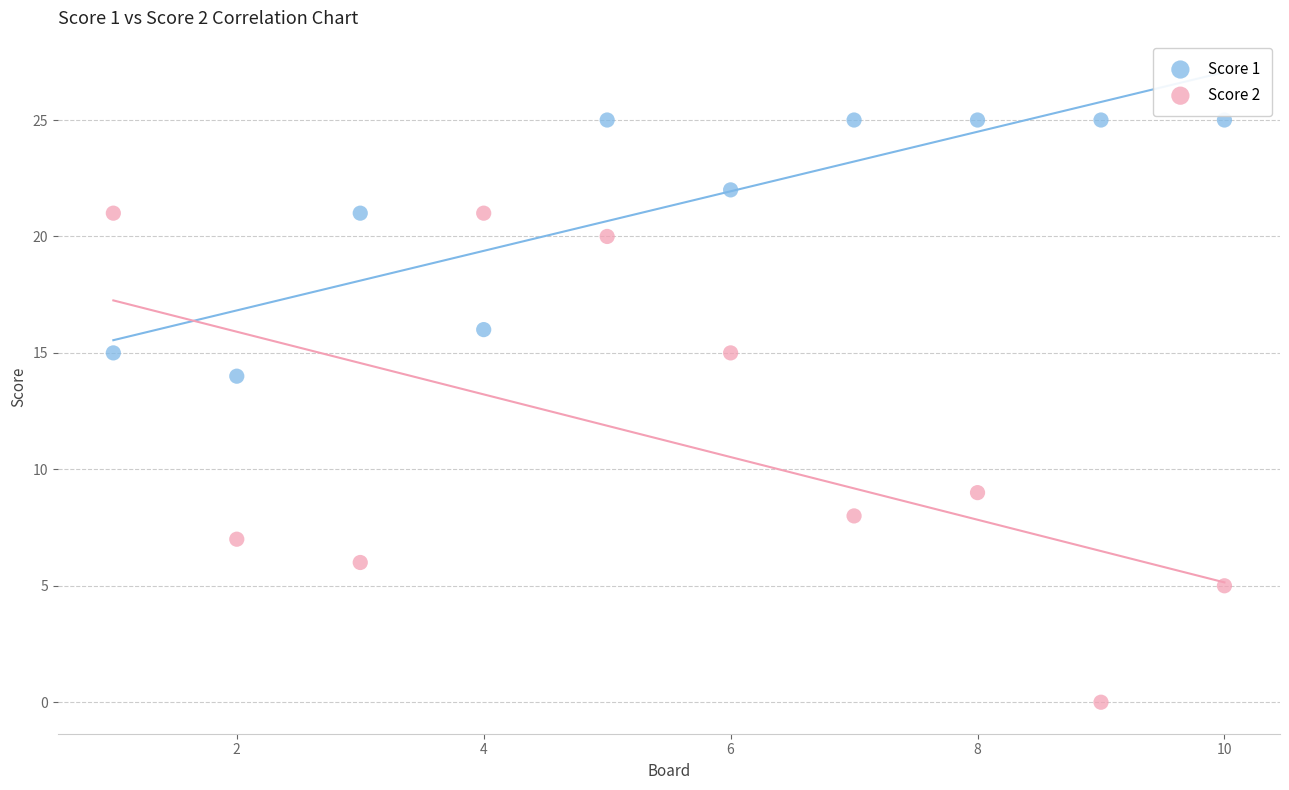

Which series has the largest Y range (max minus min)?

Score 2